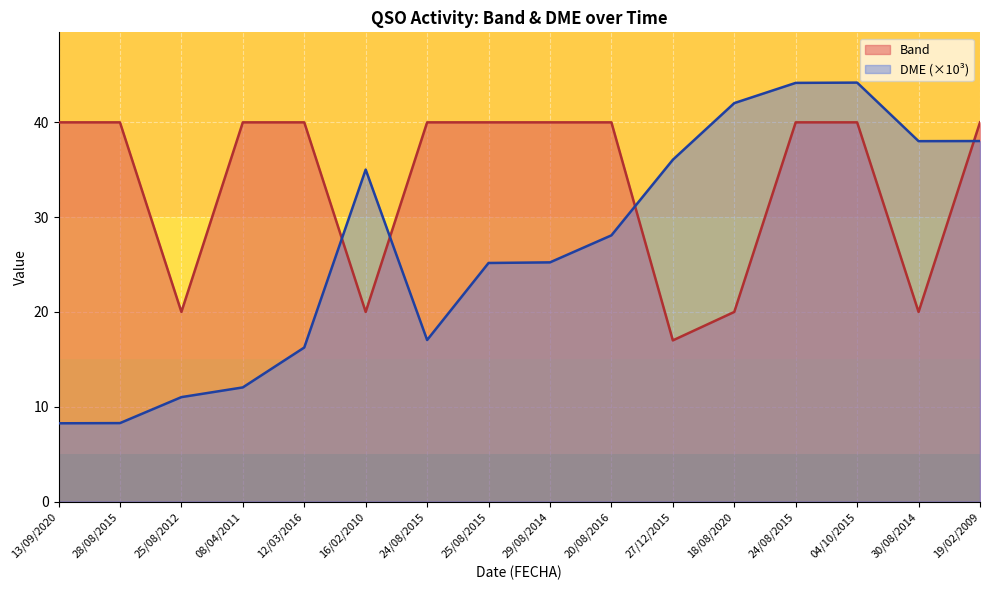

Is it true that DME equals 19.4 at 20/08/2016?

False